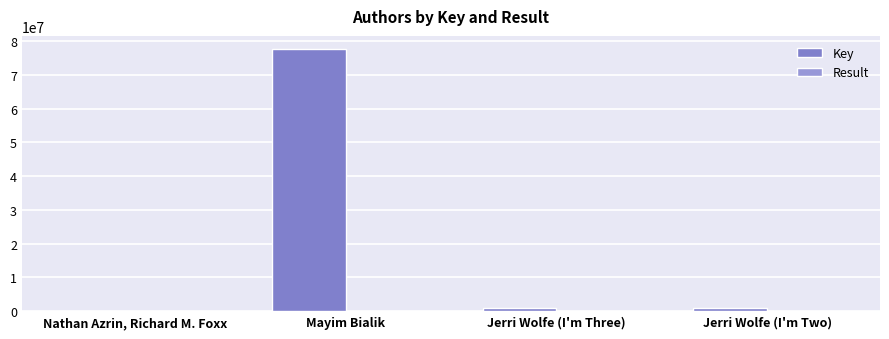

What is the average value of the Key series?

19955640